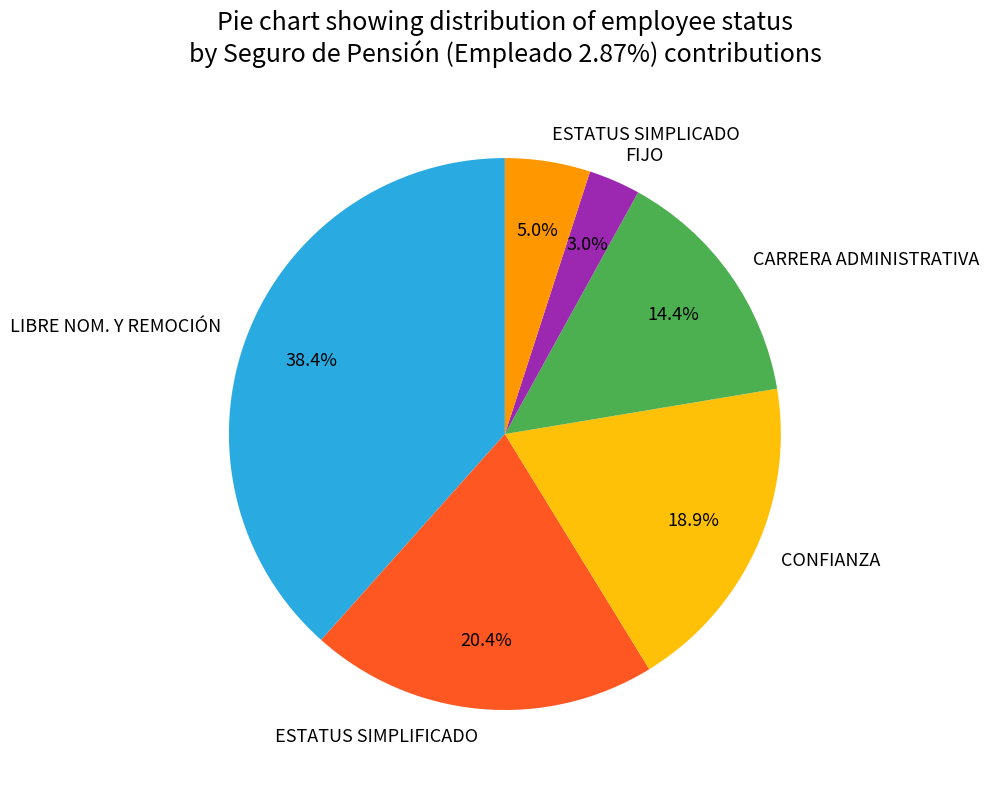

Do CONFIANZA and ESTATUS SIMPLIFICADO together represent more than half of the pie?

No